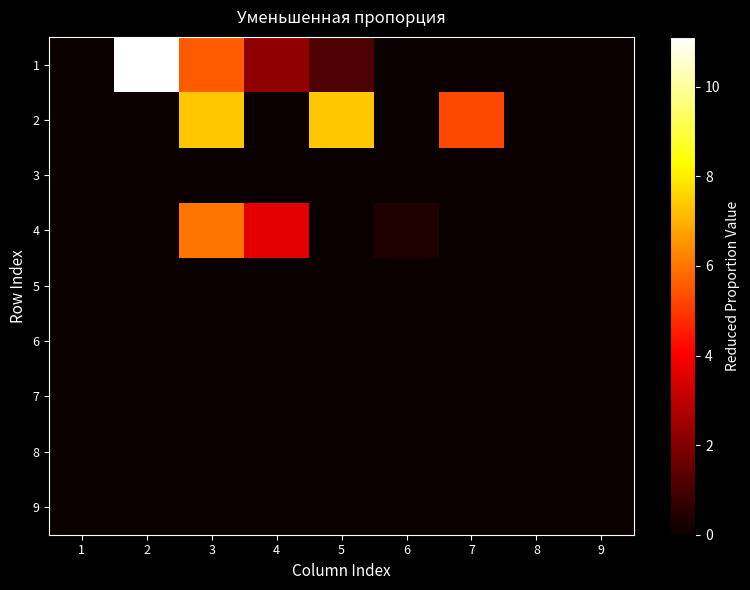

At which category is the sum across all series the highest?

3